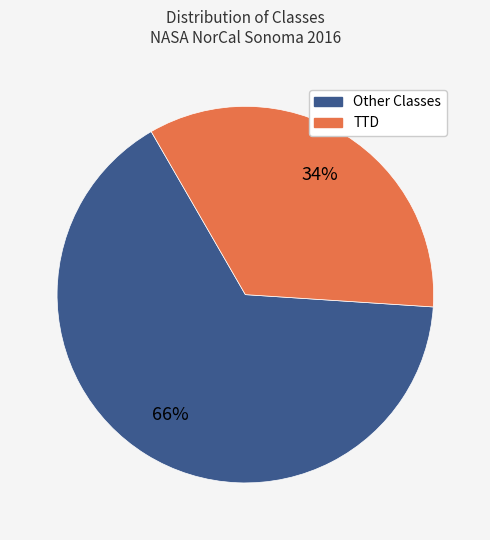

To the nearest percent, what is the average slice percentage?

50%